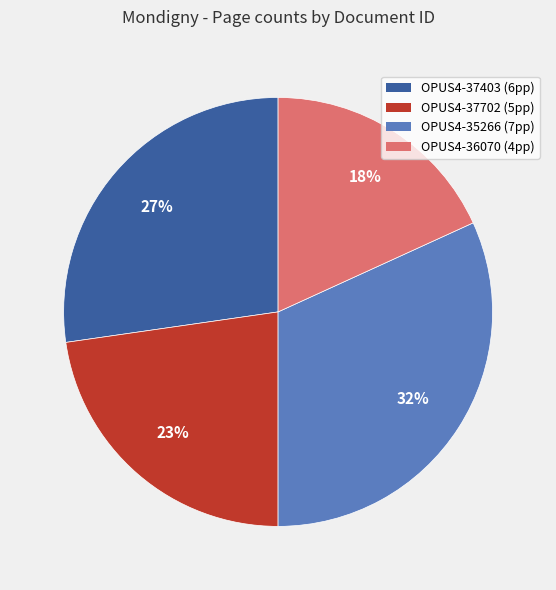

Which category has the smallest portion of the pie?

OPUS4-36070